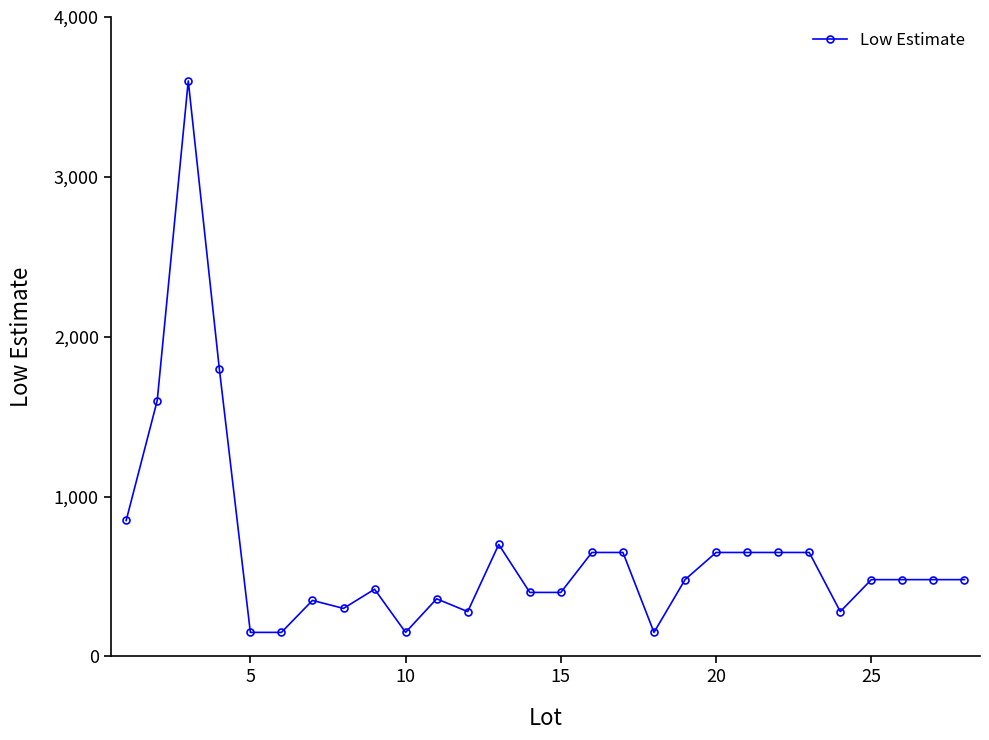

How many lines are shown in the chart?

1